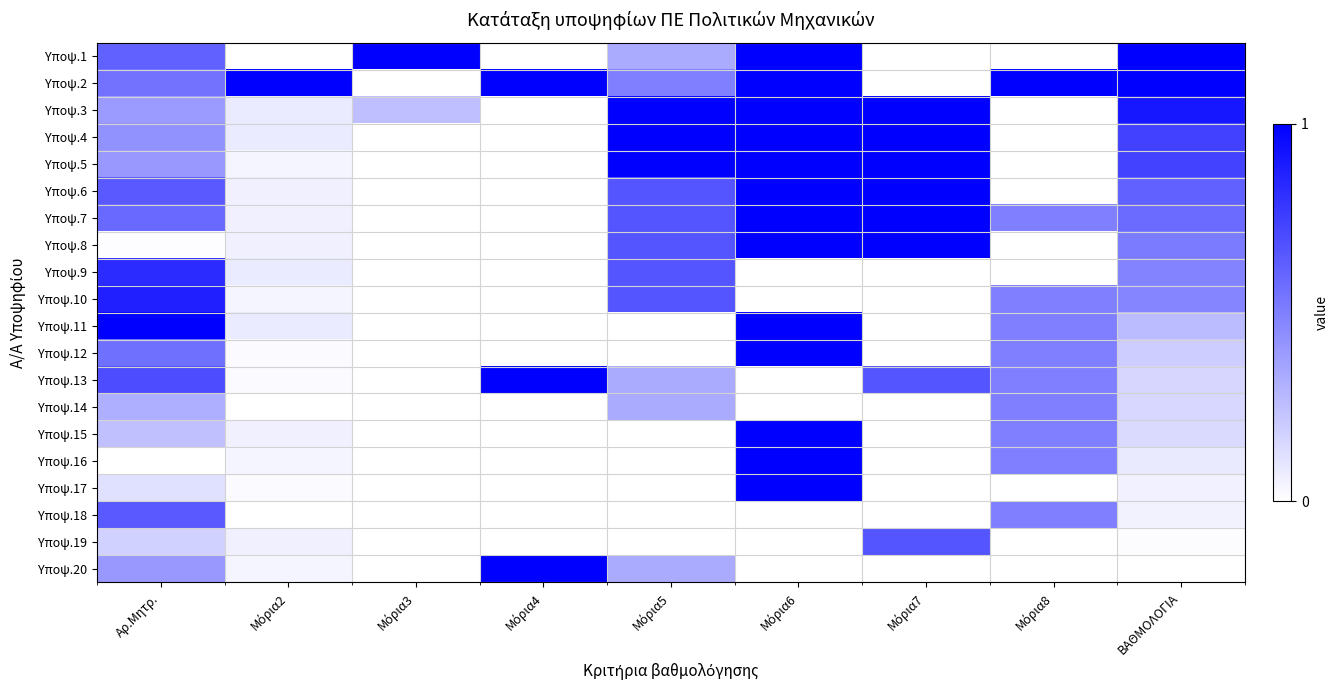

At which category is the sum across all series the highest?

Μόρια6